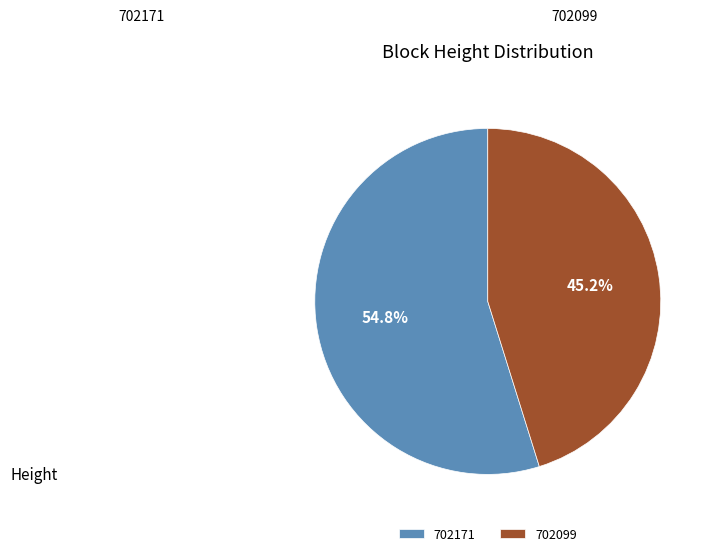

Which slice represents more than half of the pie?

702171